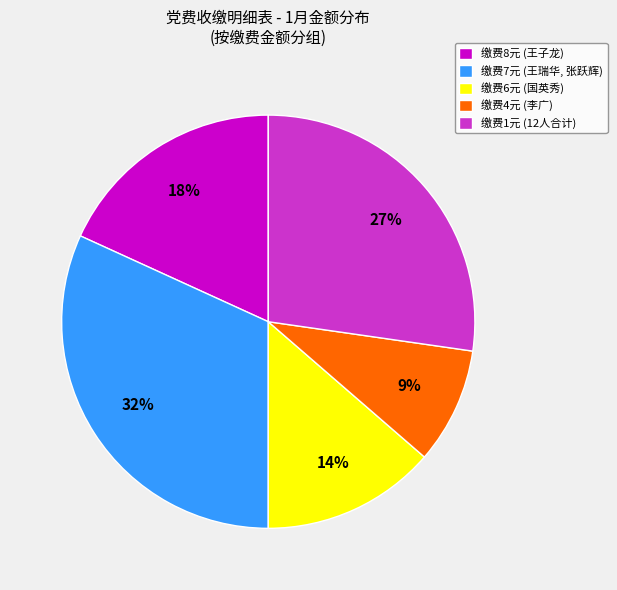

True or false: 缴费6元 (国英秀) accounts for 14% of the total.

True